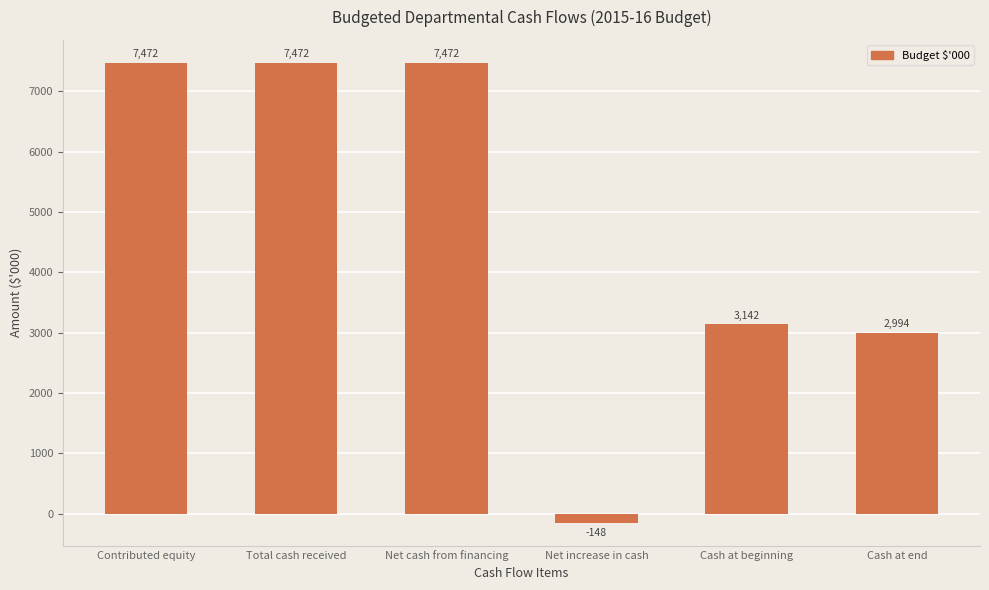

What is the approximate value at Total cash received, to the nearest 10?

7470